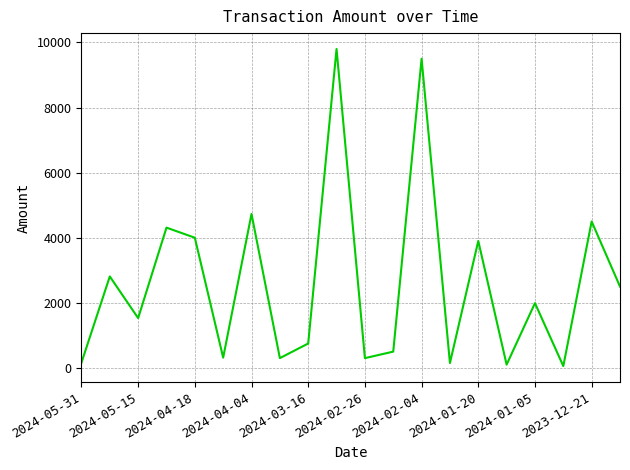

How many lines are shown in the chart?

1